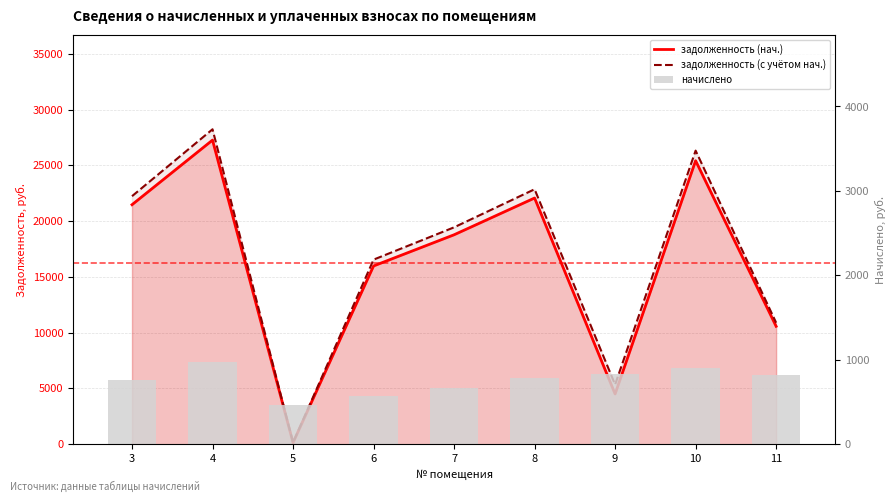

How many values in the задолженность (с учётом нач.) series exceed 19442?

5